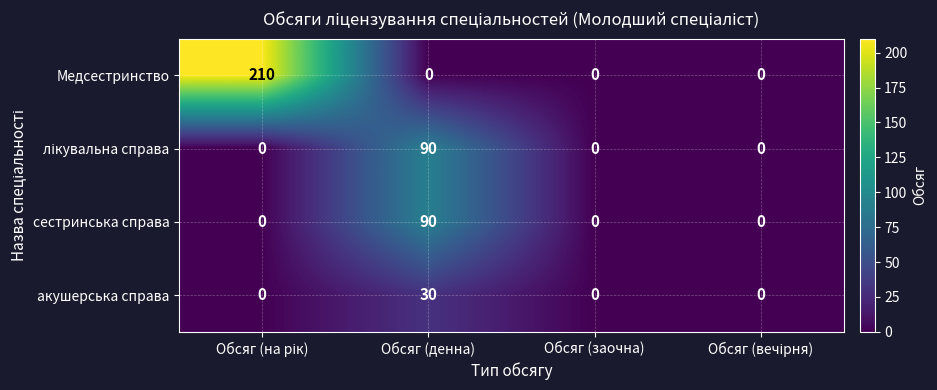

The Медсестринство series shows 0 at Обсяг (денна). True or false?

True